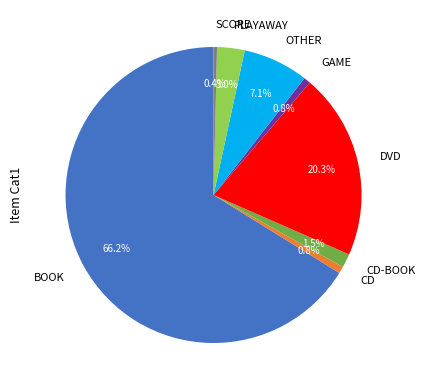

The OTHER slice represents 7% of the pie. True or false?

True